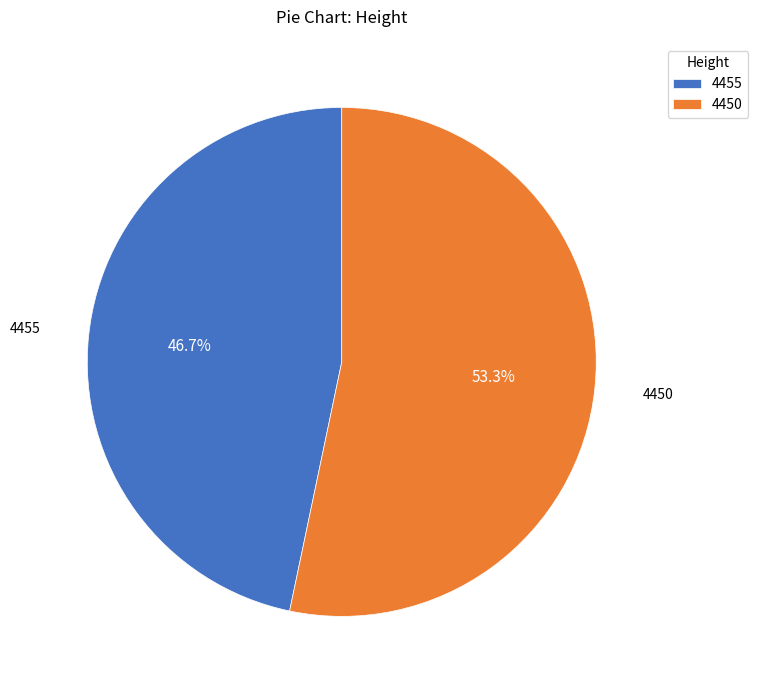

To the nearest percent, what is the combined percentage of 4450 and 4455?

100%